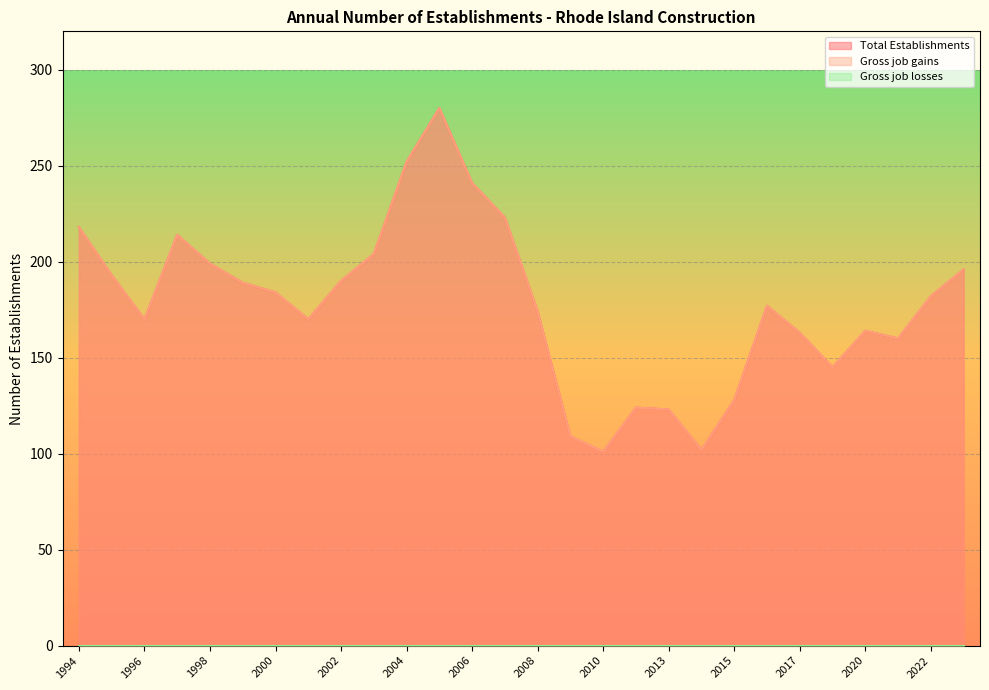

What is the highest value of the Total Establishments series?

280